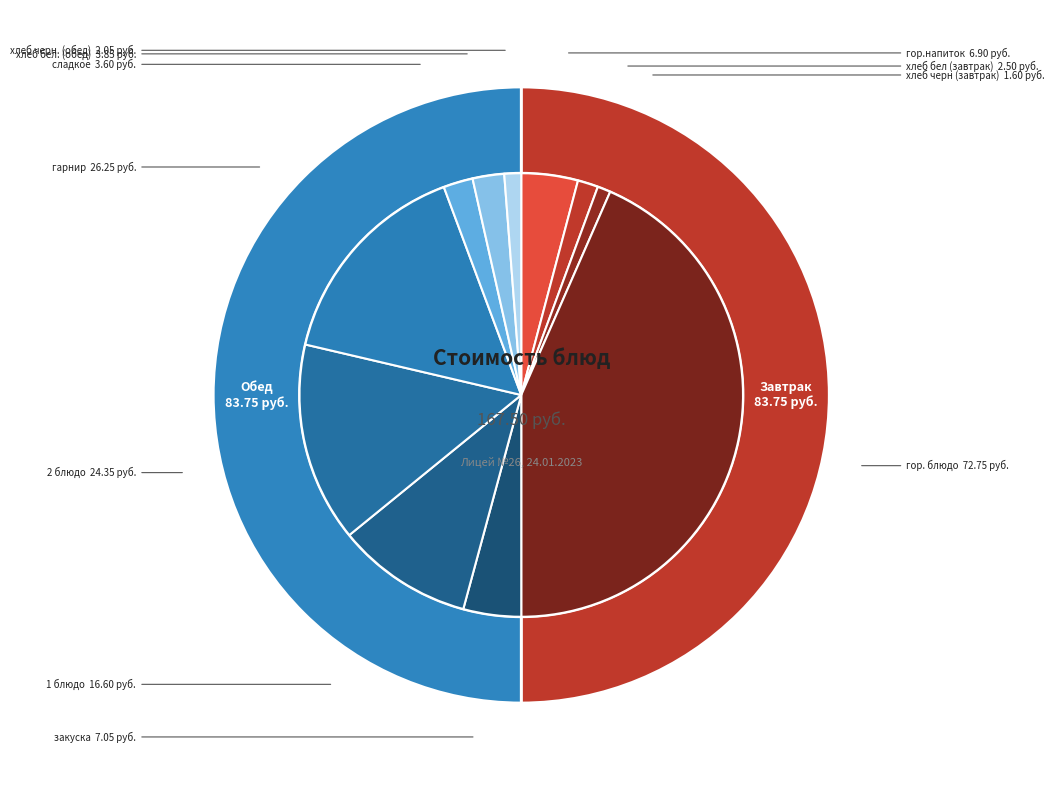

To the nearest percent, what percentage of the pie is хлеб черн. (обед)?

1%